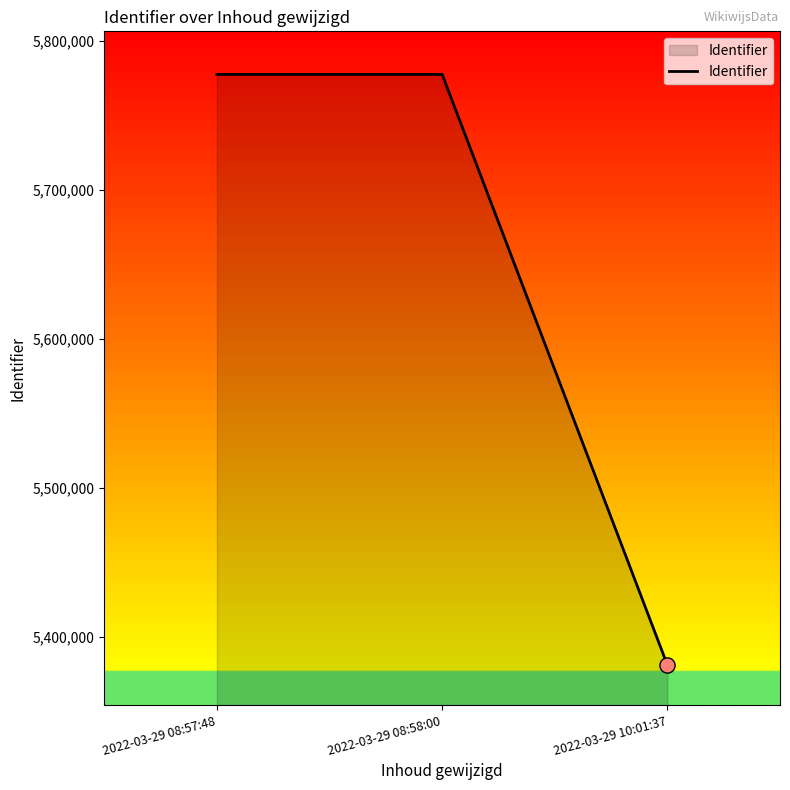

Approximately how many times larger is the value at 2022-03-29 08:57:48 compared to 2022-03-29 08:58:00?

1.0